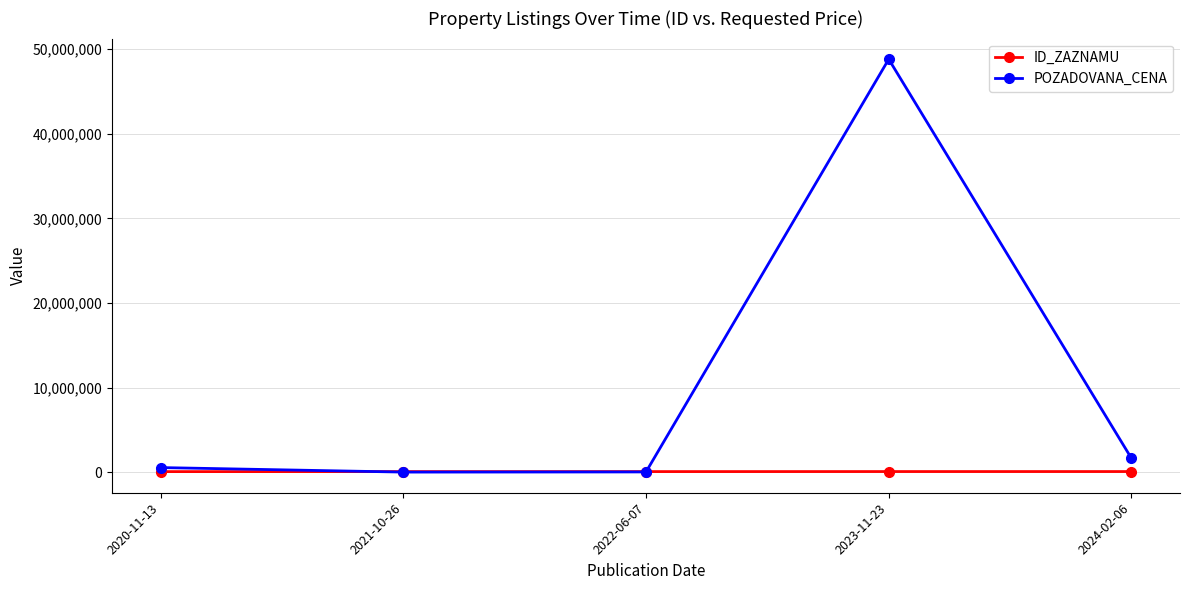

Which series has the widest spread of values?

POZADOVANA_CENA